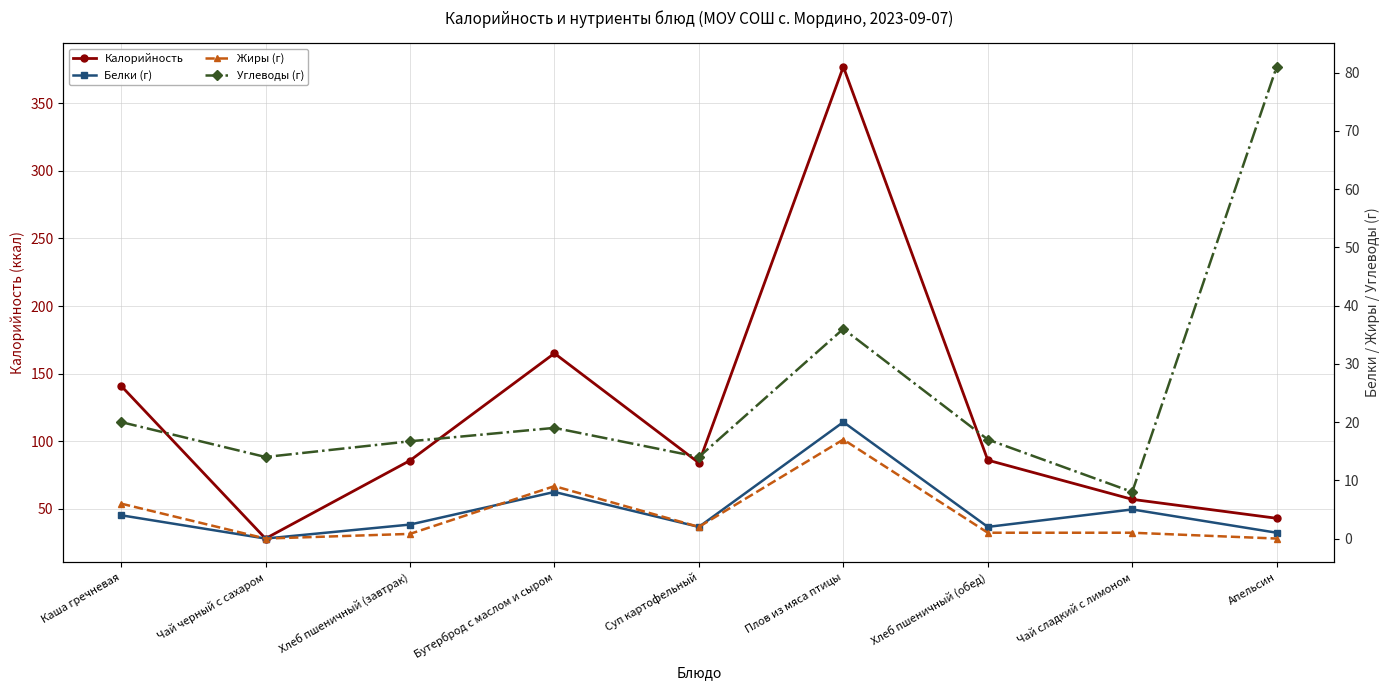

What is the approximate value of Углеводы (г) at Каша гречневая?

20.0